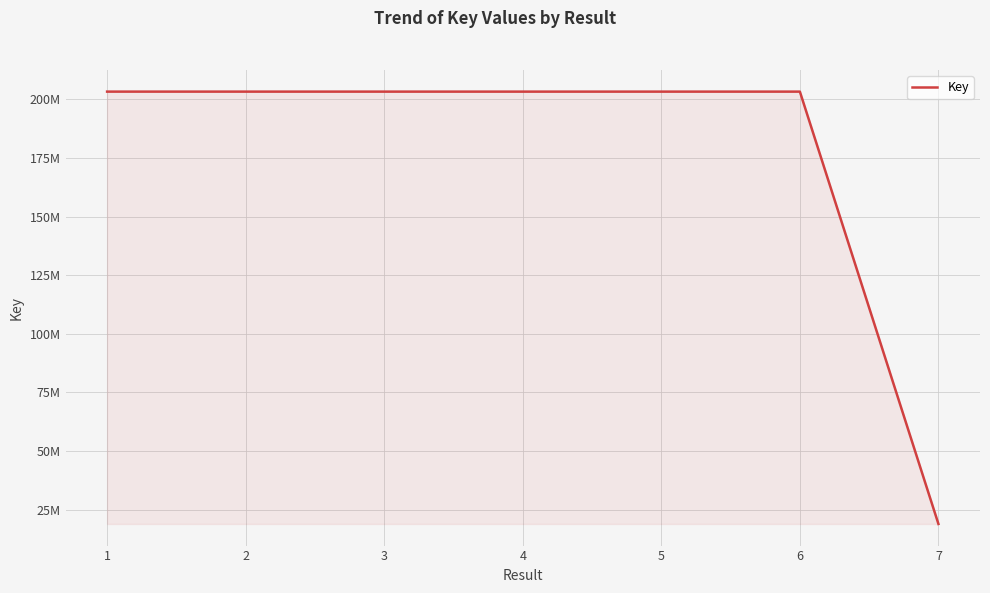

Does the chart display data point markers on the line(s)?

No